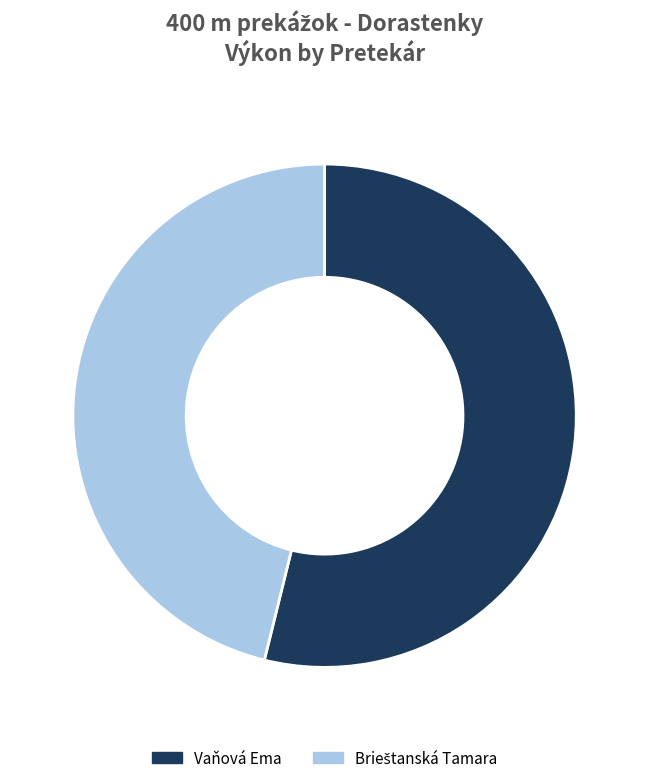

What is the largest slice in the pie chart?

Vaňová Ema